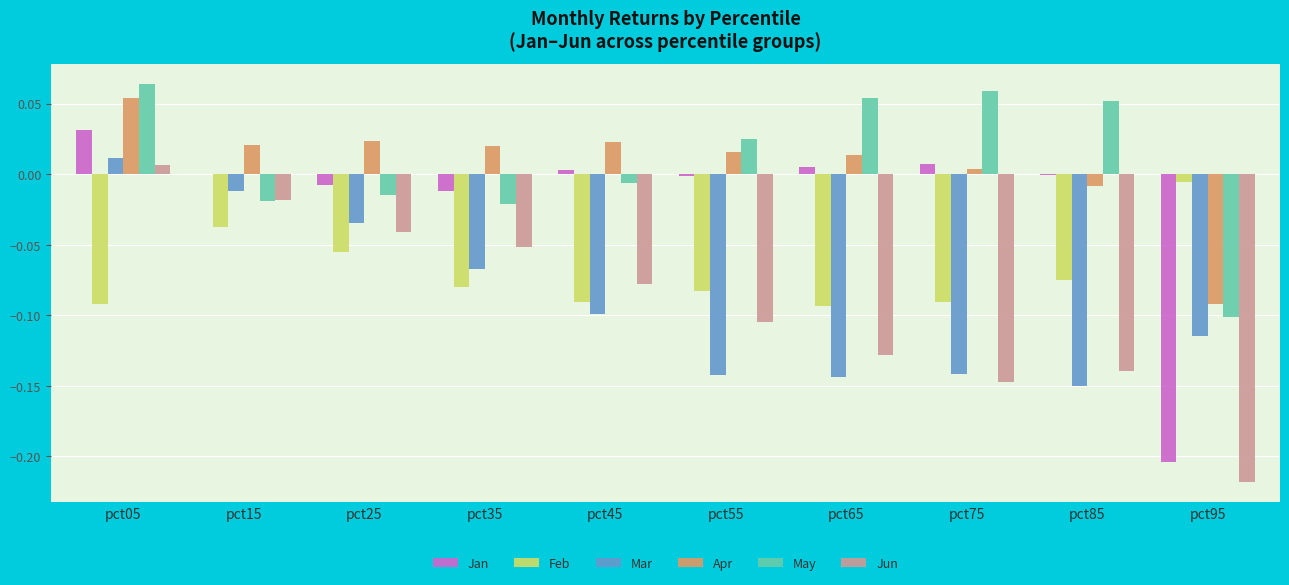

True or false: Jun has a value of -0.1 at pct65.

True